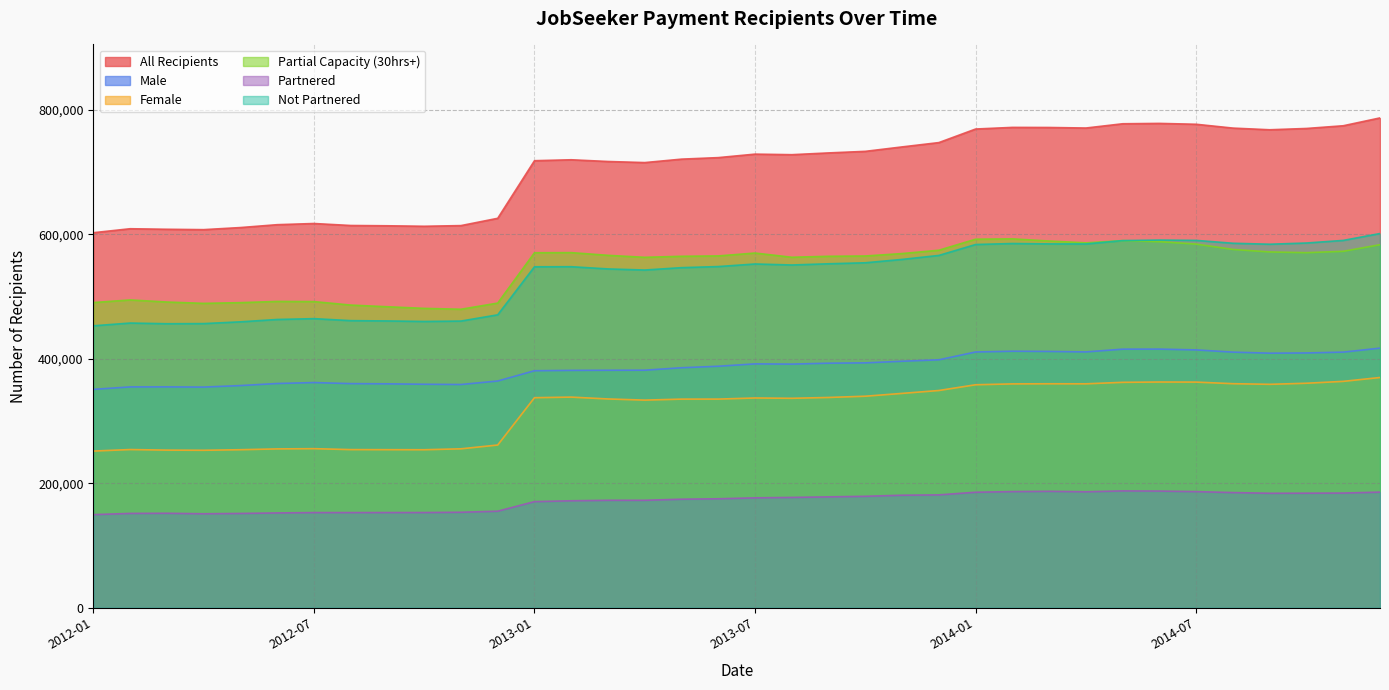

How many distinct data groups are displayed?

6